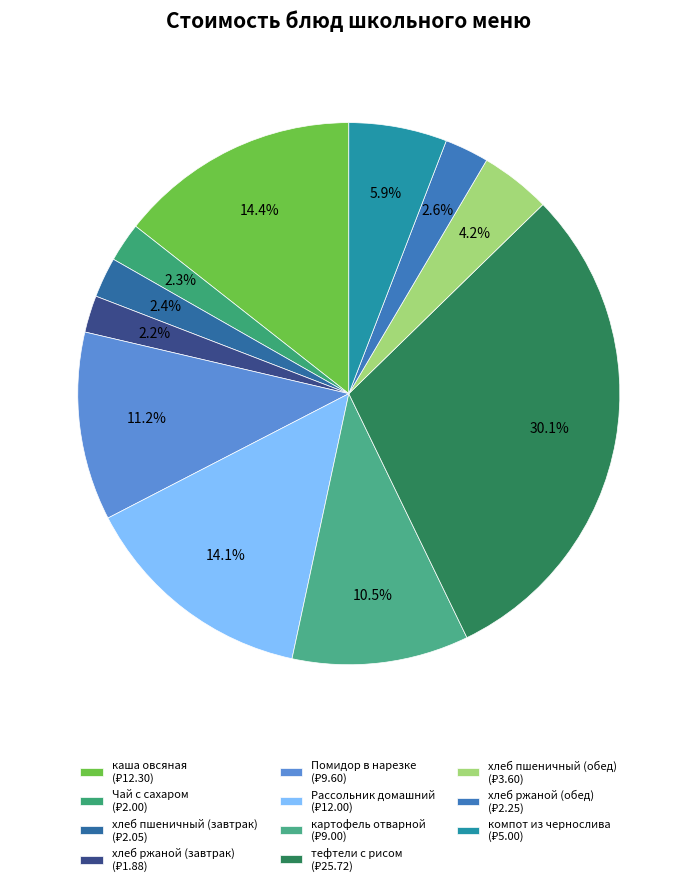

Rank the categories by value from highest to lowest.

тефтели с рисом, каша овсяная, Рассольник домашний, Помидор в нарезке, картофель отварной, компот из чернослива, хлеб пшеничный (обед), хлеб ржаной (обед), хлеб пшеничный (завтрак), Чай с сахаром, хлеб ржаной (завтрак)